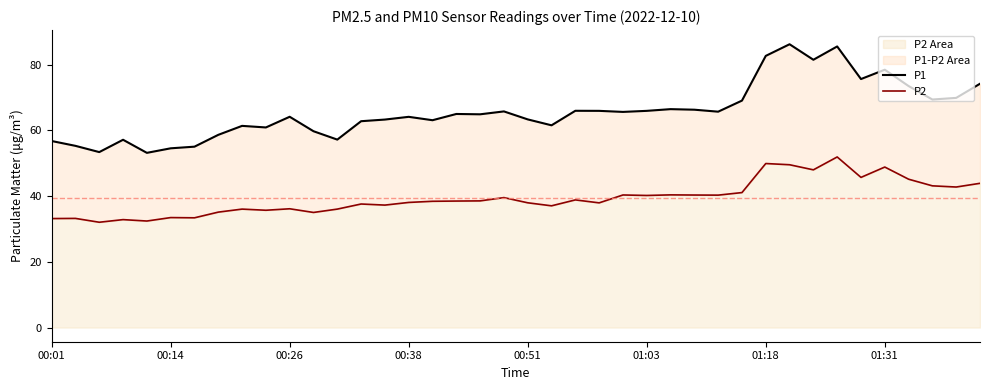

How many data points in P2 are less than 38?

18